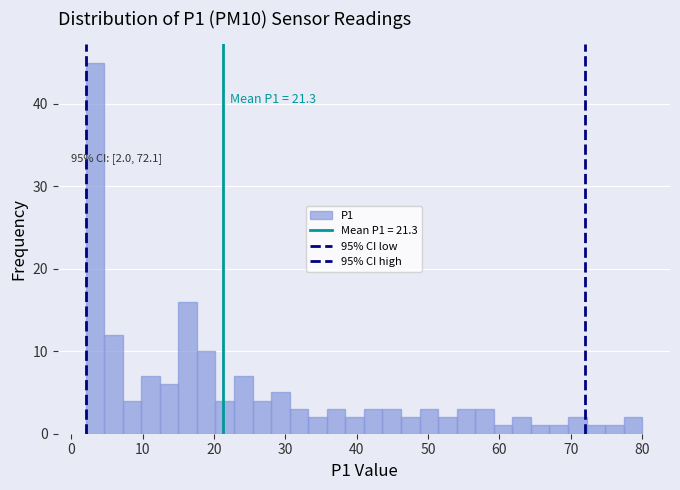

Read against the x-axis, roughly where is the centre of the tallest bar?

3